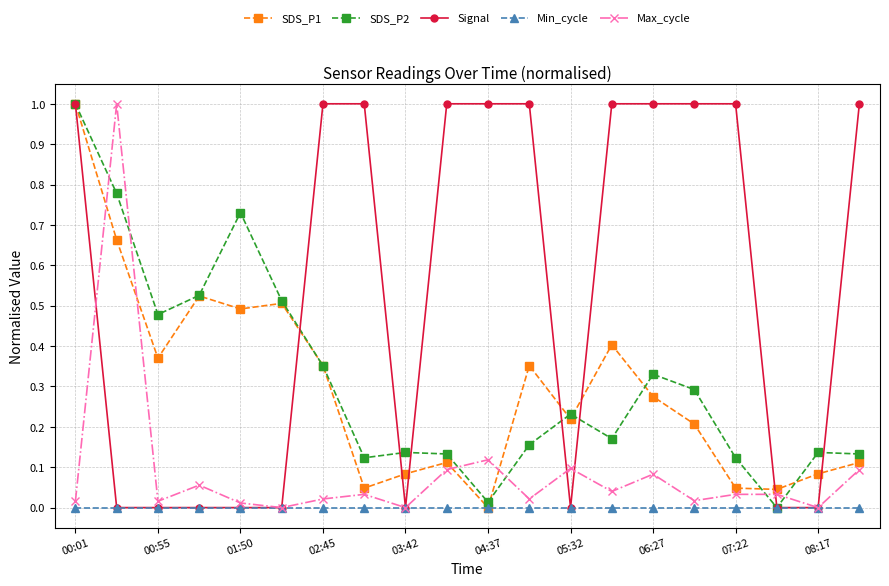

Which series has the largest total across all categories?

Signal